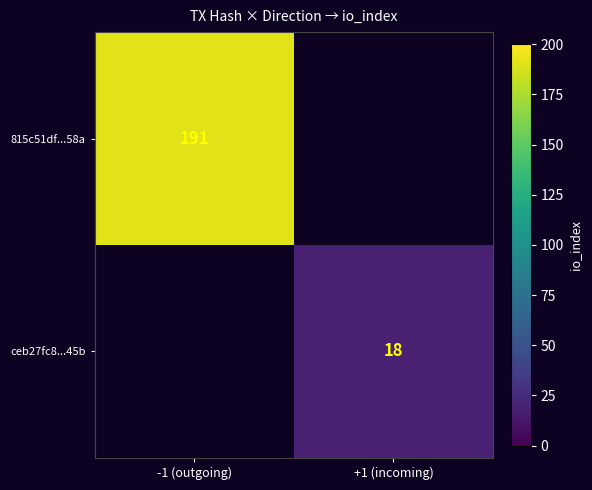

Is it true that 815c51df...58a equals 191 at -1 (outgoing)?

True